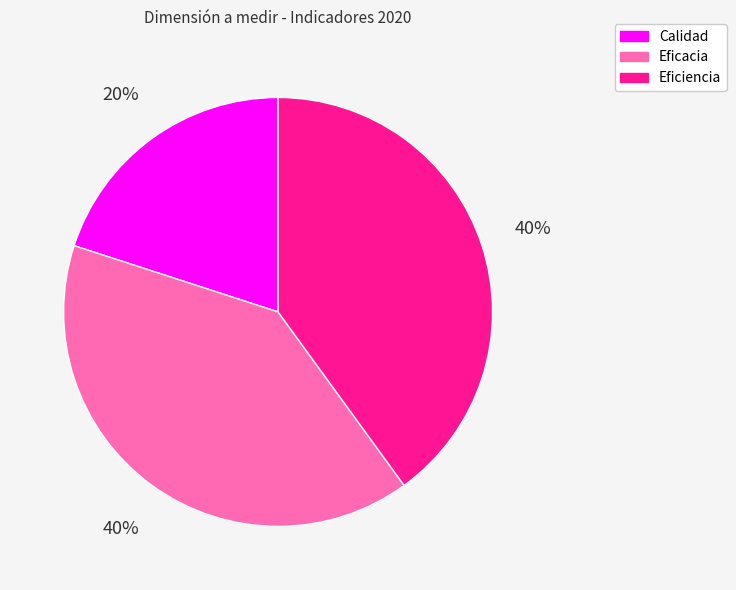

To the nearest percent, what percentage of the pie is Calidad?

20%